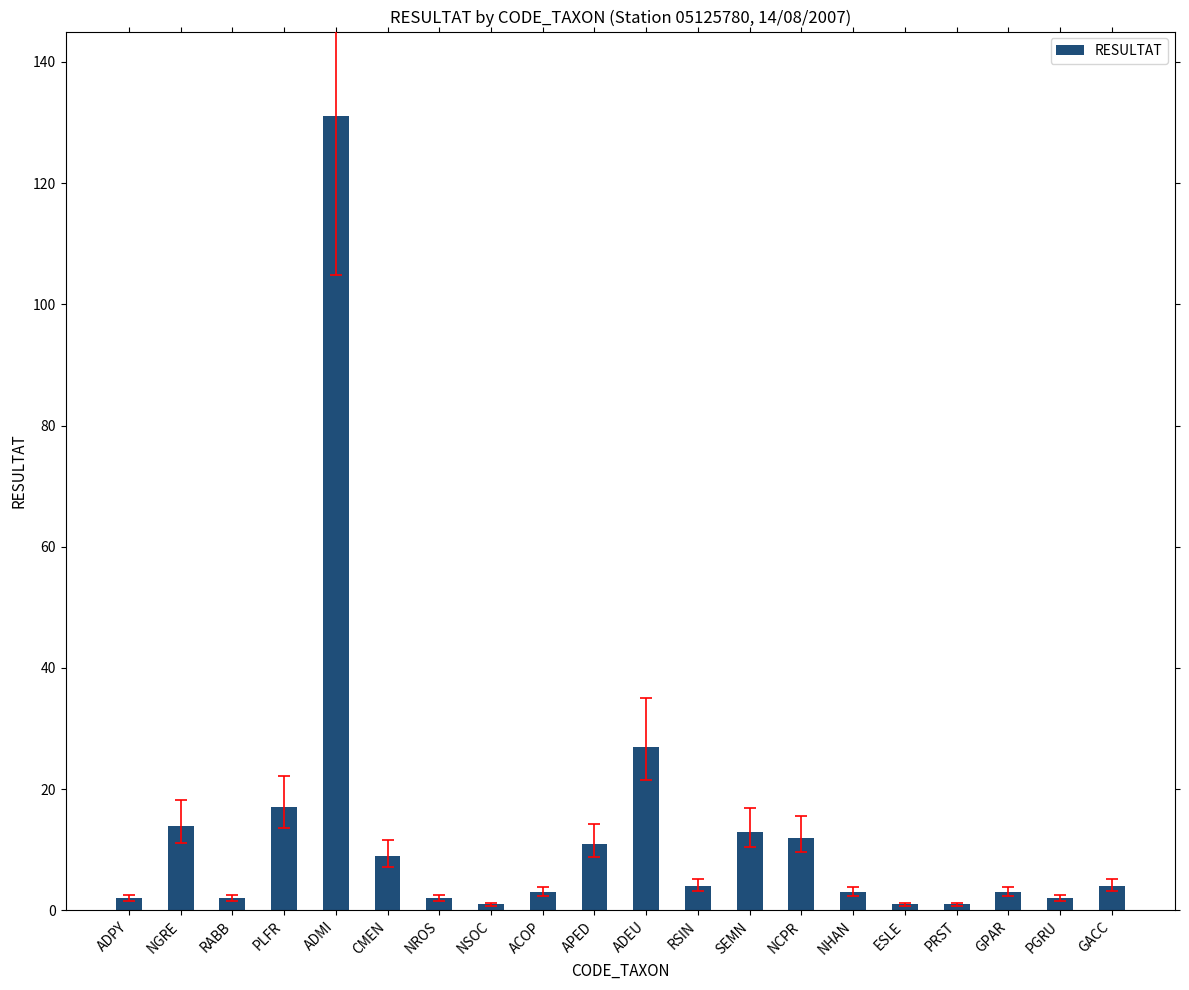

The chart shows a value of 13 at SEMN. True or false?

True